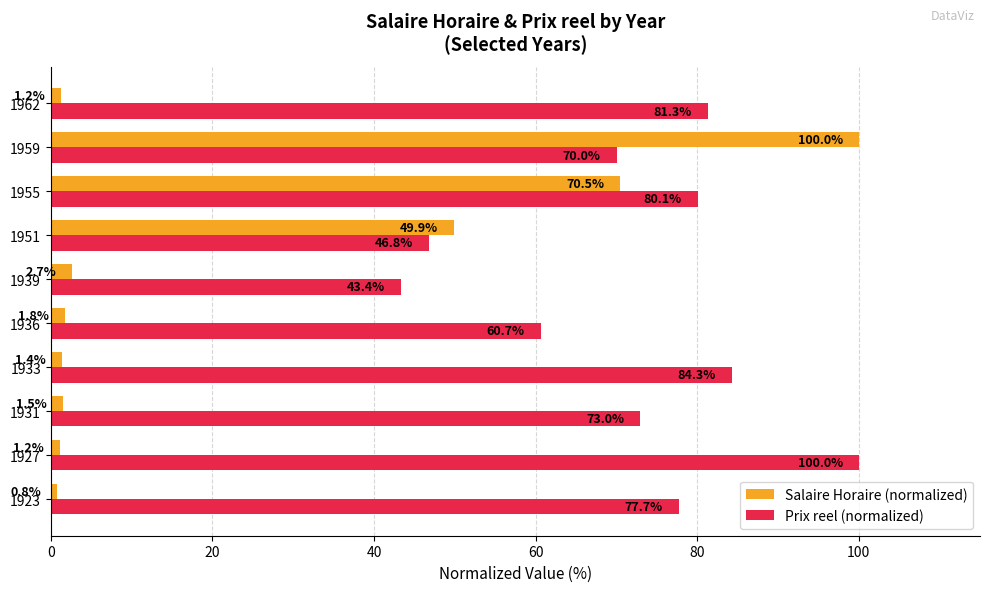

The value of Prix reel (normalized) at 1927 is 31.4. True or false?

False